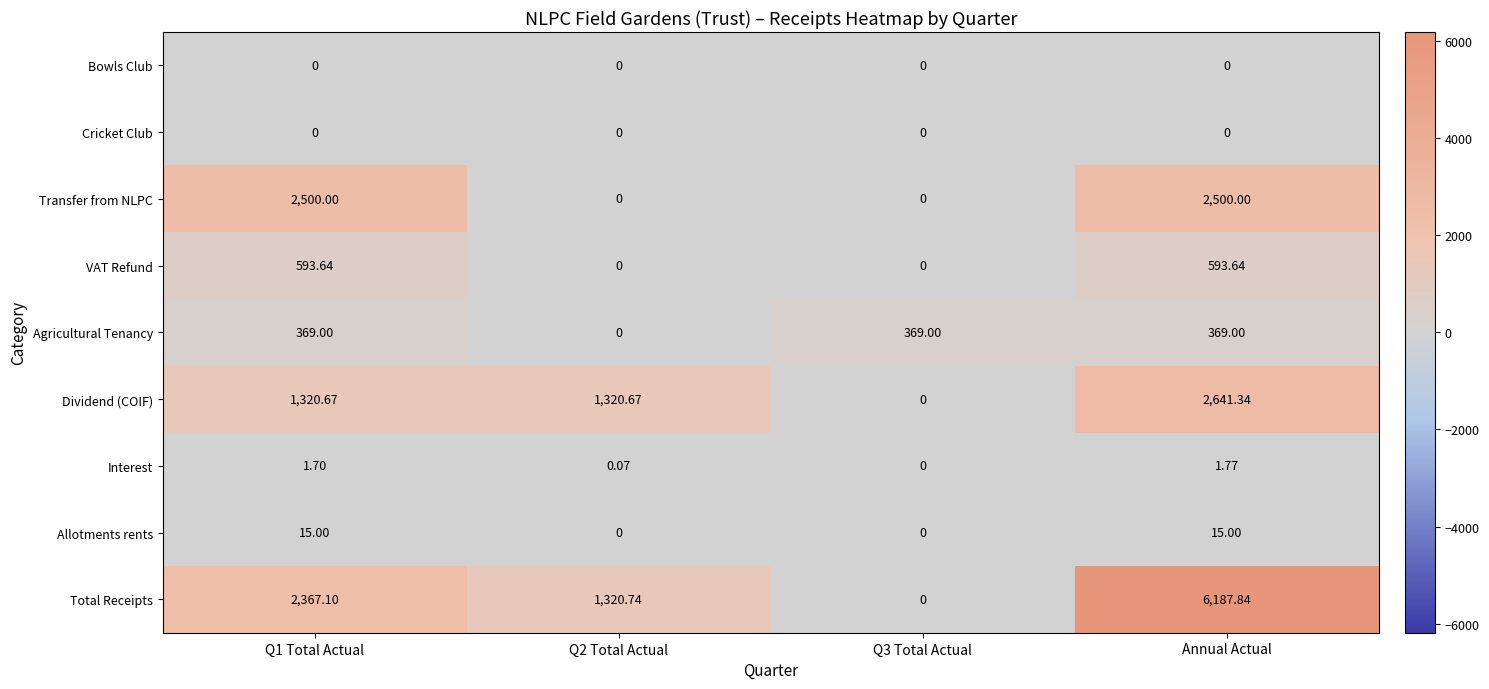

Which series has the largest total across all categories?

Total Receipts